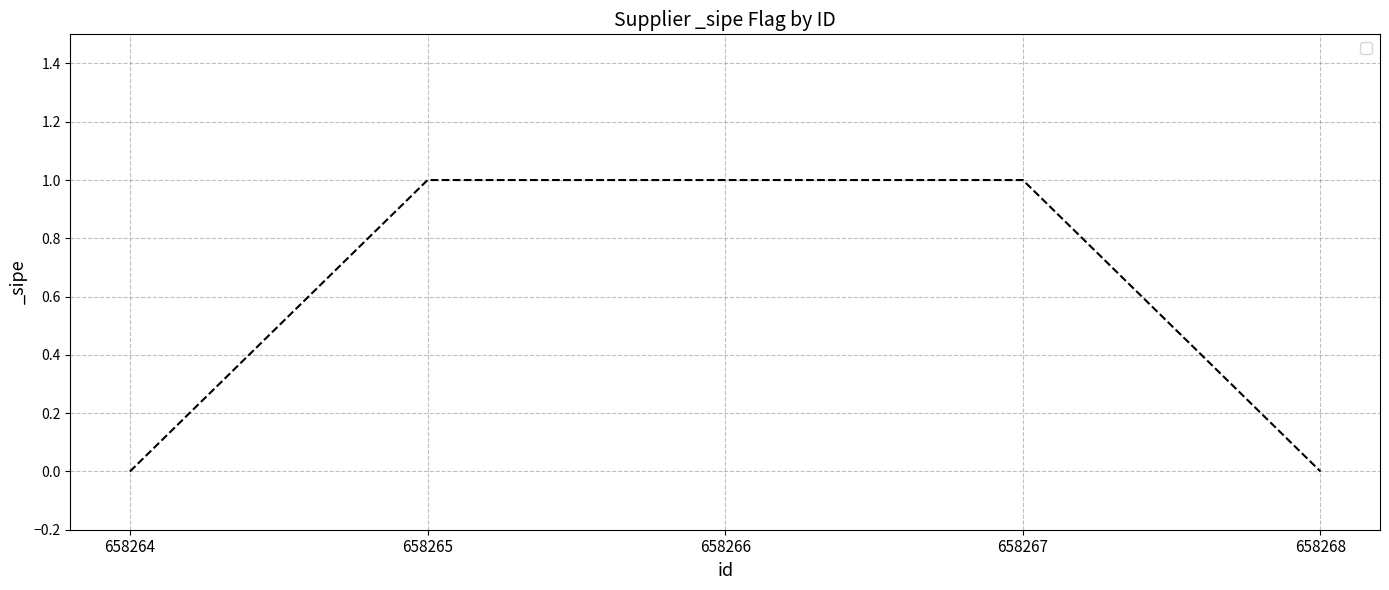

Is it true that the value at 658268 is -1?

False